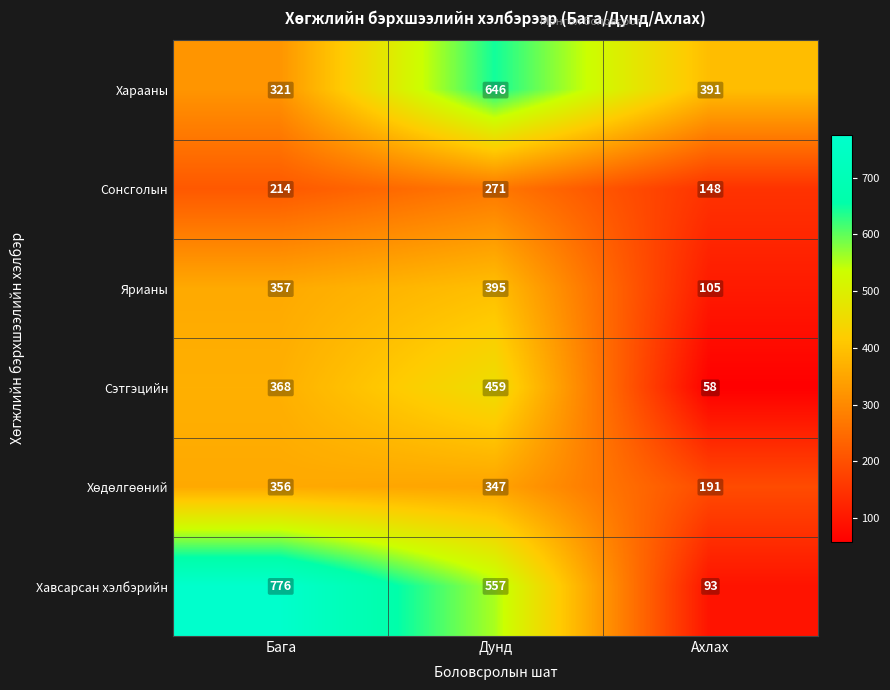

At which category does the chart reach its peak across all series?

Бага